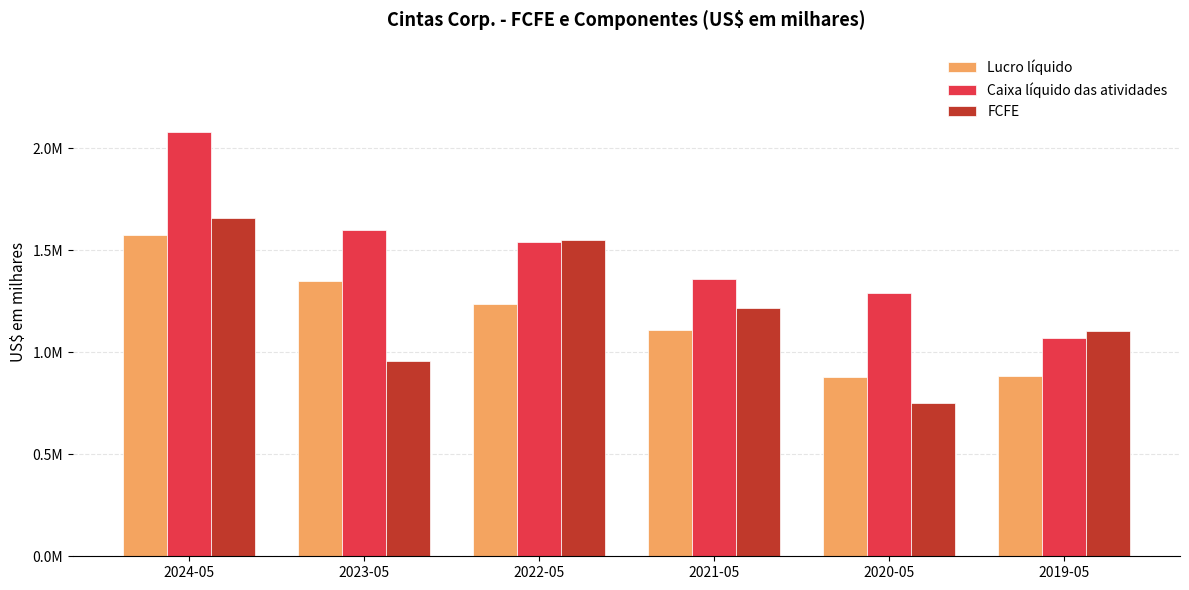

What is the sum of the FCFE values at 2024-05 and 2021-05?

2874132